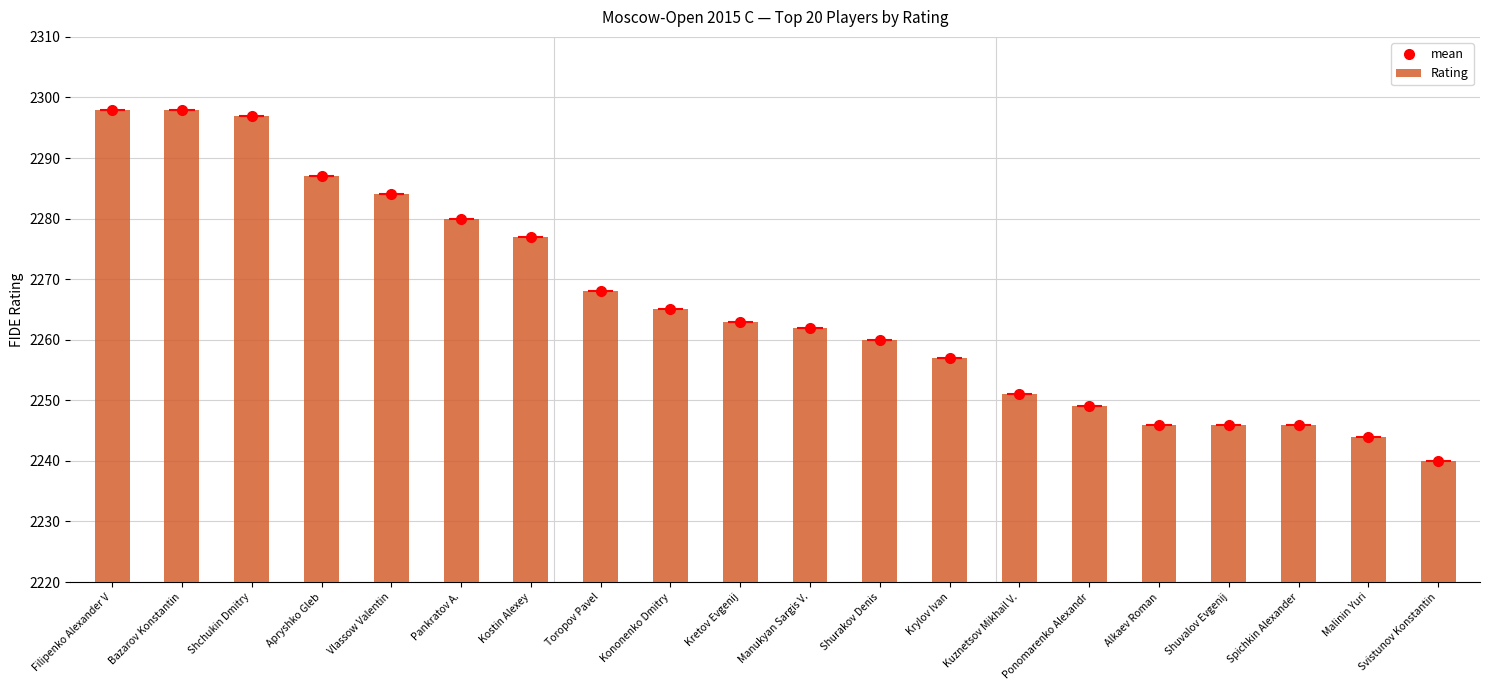

True or false: the data shows 3845 at Kuznetsov Mikhail V..

False